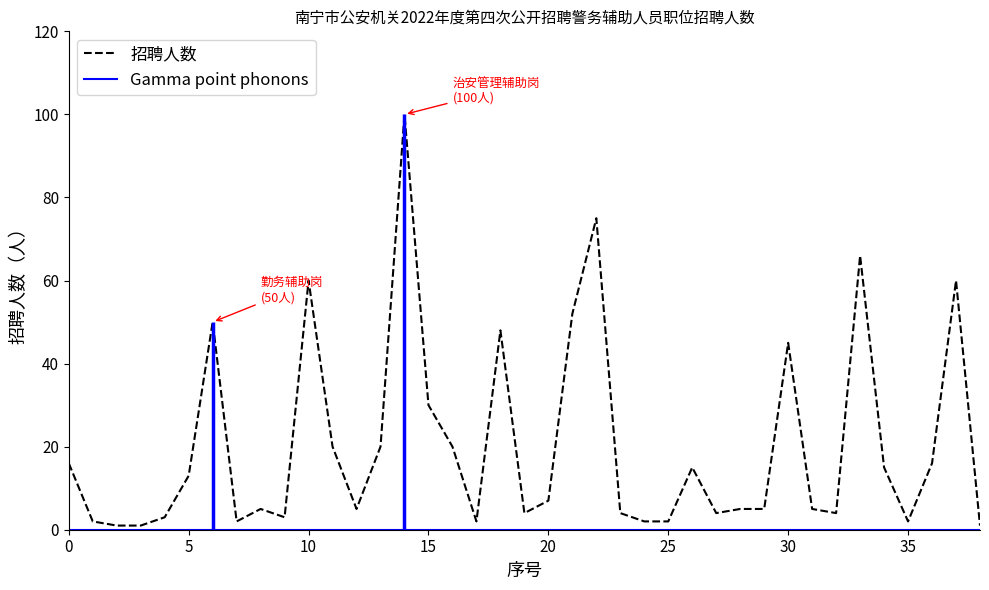

Does the chart display data point markers on the line(s)?

No